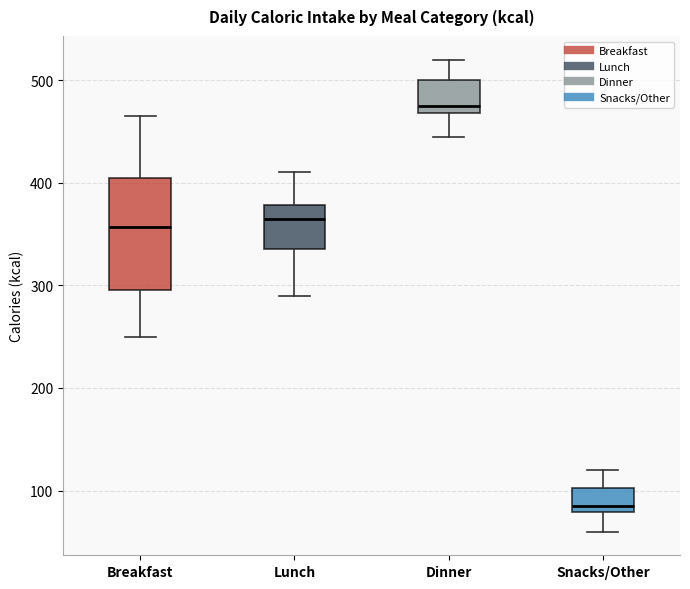

Where does the lower whisker of the box for Lunch end on the y-axis? The values are not printed on the chart, so give them approximately, as read against the axis.

290